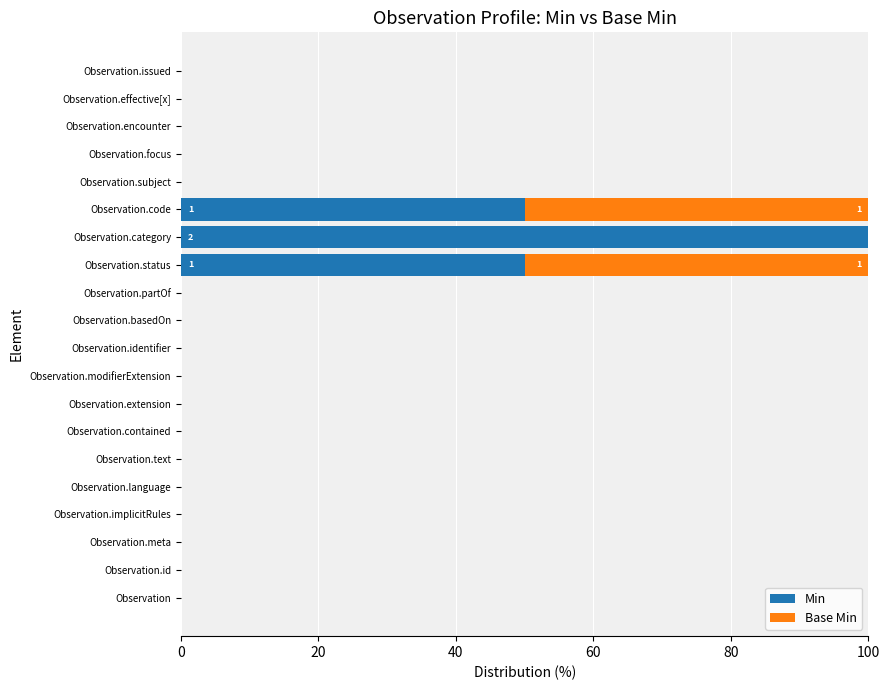

The Min series shows 0 at Observation.id. True or false?

True